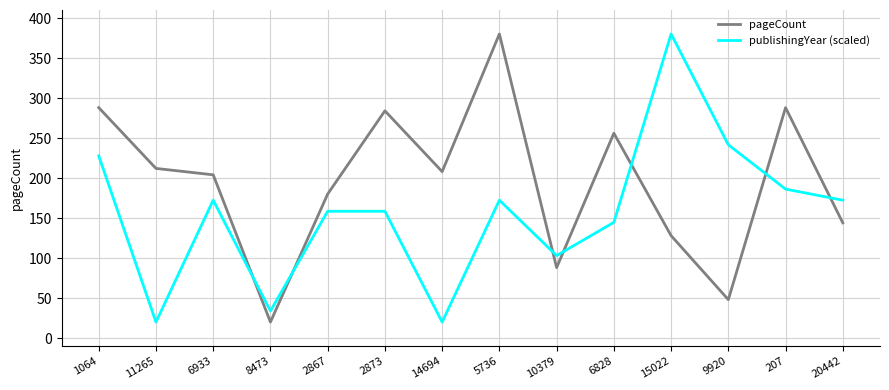

What is the total value across all series at 20442?

316.3